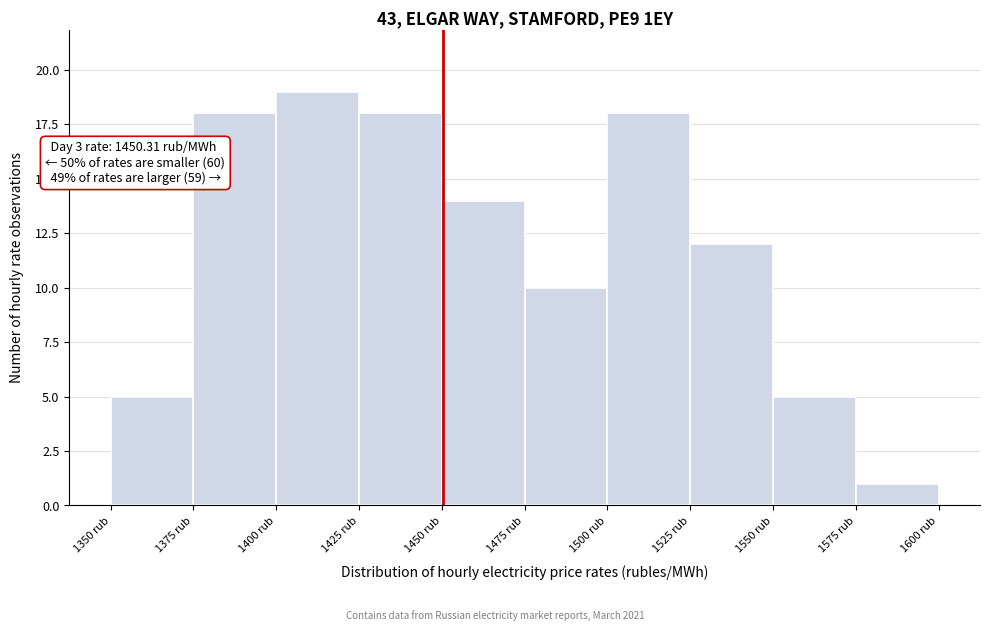

Over which range of the x-axis is the bar tallest?

1400 to 1425